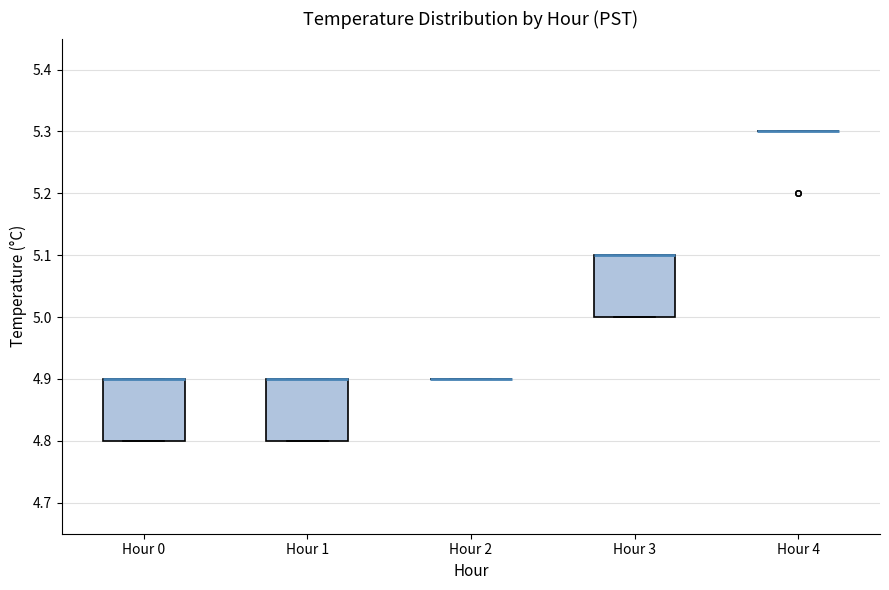

Reading left to right, transcribe this box plot: for each box, give where its median line is, the range the box spans, and where its two whiskers end, as read against the y-axis. The values are not printed on the chart, so give them approximately, as read against the axis.

Hour 0: median 4.9 (drawn on the box's upper edge), box 4.8 to 4.9, whiskers 4.8 to 4.9
Hour 1: median 4.9 (drawn on the box's upper edge), box 4.8 to 4.9, whiskers 4.8 to 4.9
Hour 2: box collapsed to a line at 4.9, whiskers 4.9 to 4.9
Hour 3: median 5.1 (drawn on the box's upper edge), box 5.0 to 5.1, whiskers 5.0 to 5.1
Hour 4: box collapsed to a line at 5.3, whiskers 5.3 to 5.3